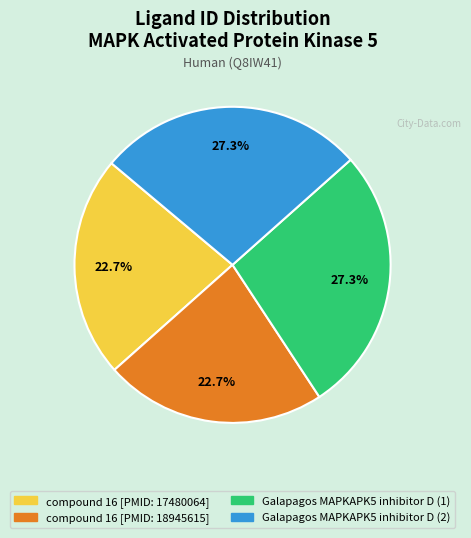

Which has a higher value, Galapagos MAPKAPK5 inhibitor D (1) or compound 16 [PMID: 18945615]?

Galapagos MAPKAPK5 inhibitor D (1)